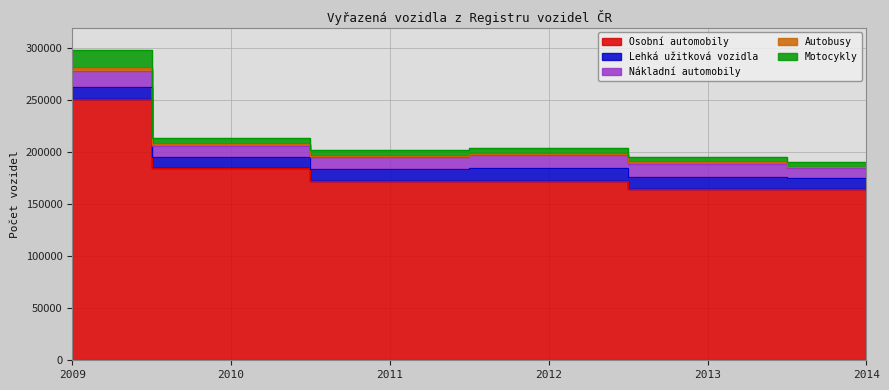

What is the minimum value shown in the chart?

1227